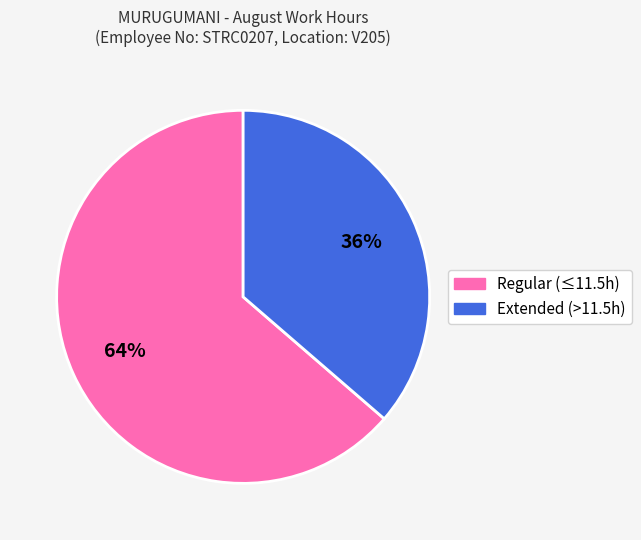

Is there a majority slice in this chart?

Yes